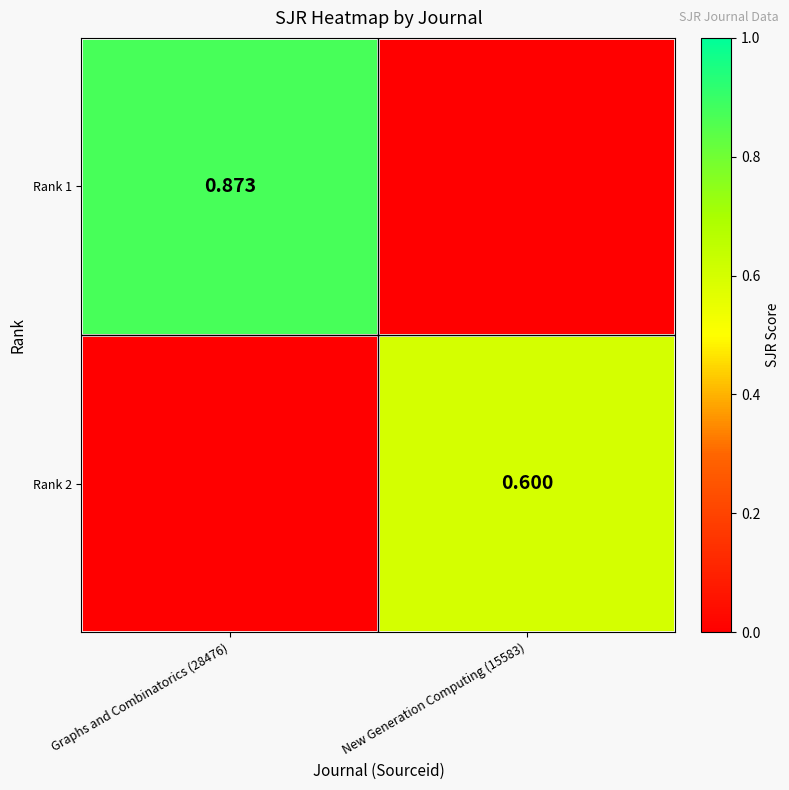

What is the difference between the Rank 2 values at Graphs and Combinatorics (28476) and New Generation Computing (15583)?

0.6